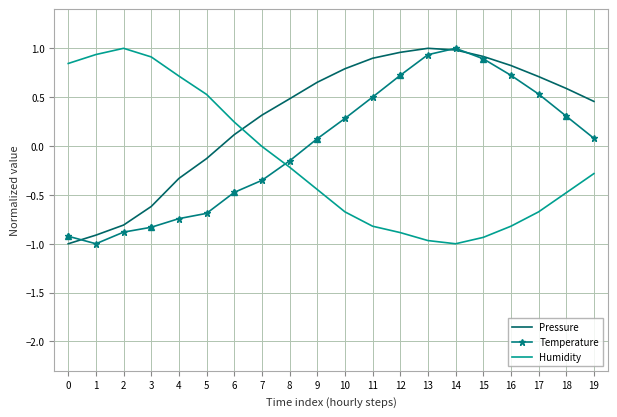

True or false: Pressure has a value of -0.9 at 1.

True